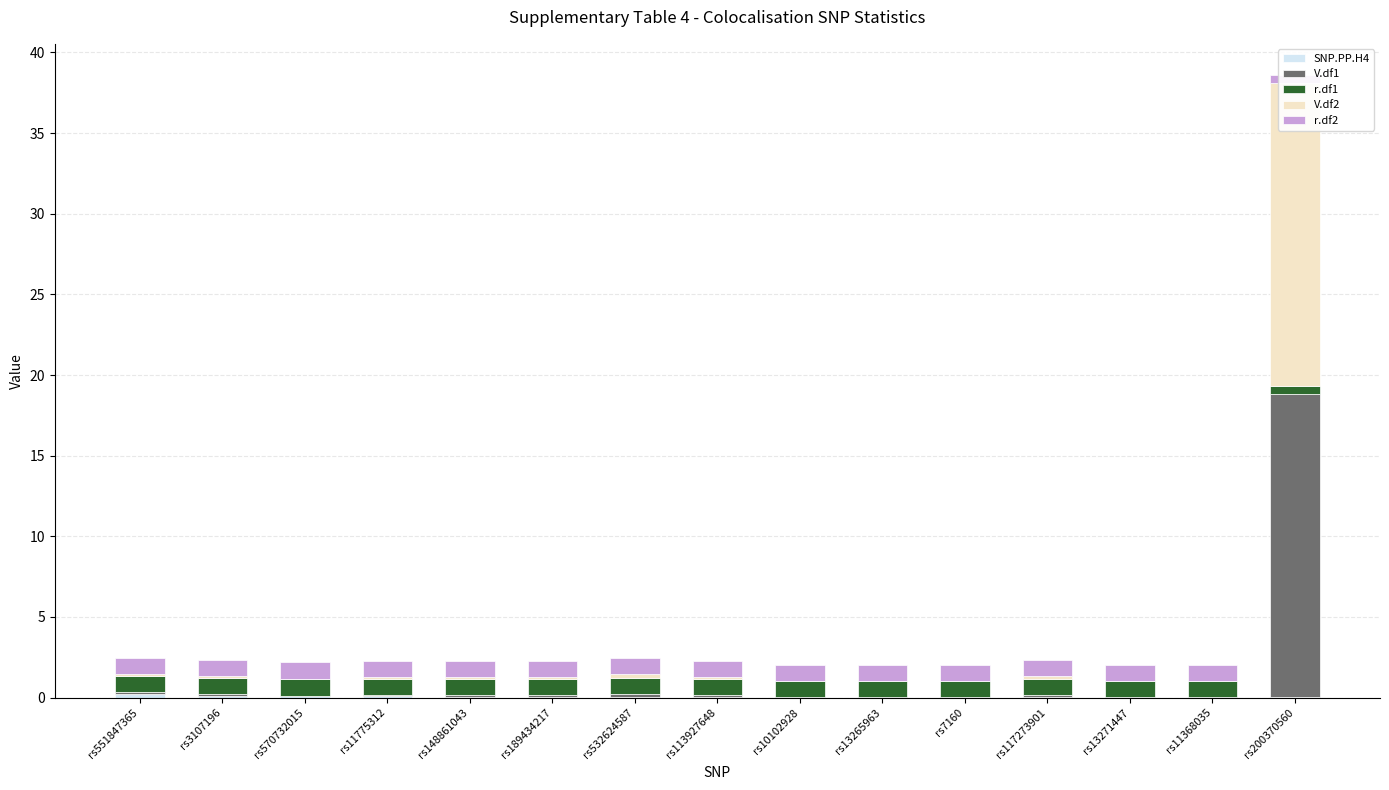

What is the greatest value displayed?

18.8